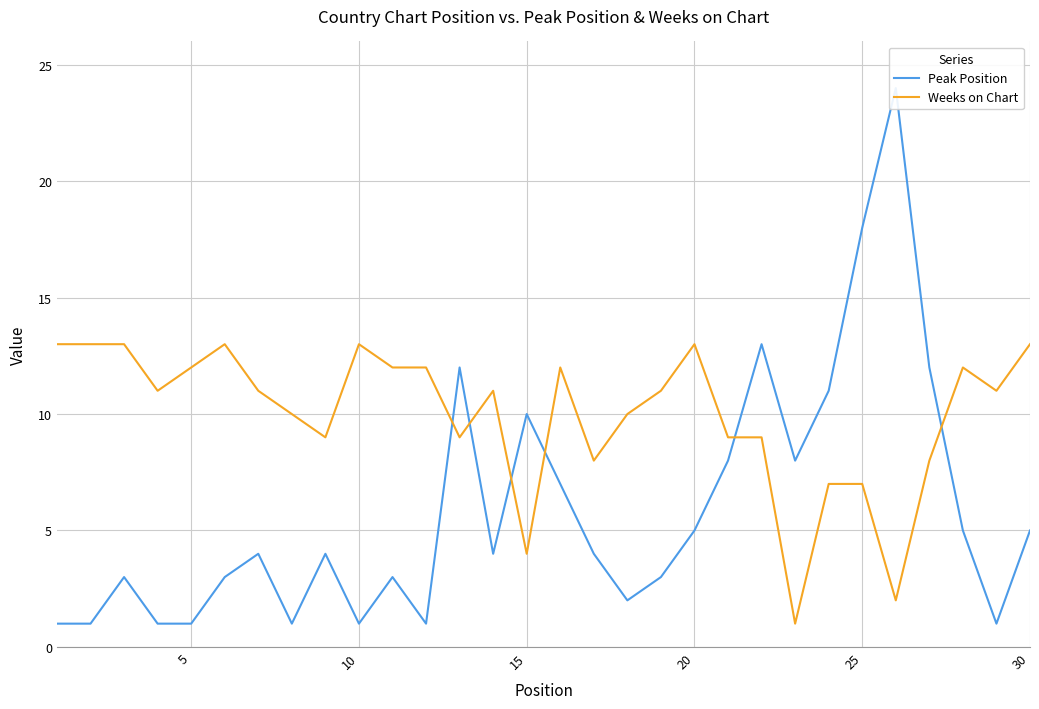

How many interior local peaks does the Weeks on Chart series have?

6